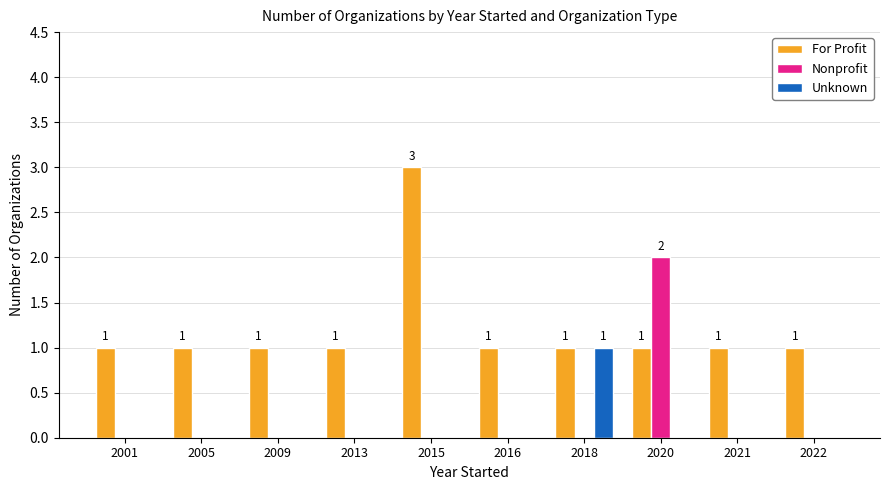

What is the maximum value shown in the chart?

3